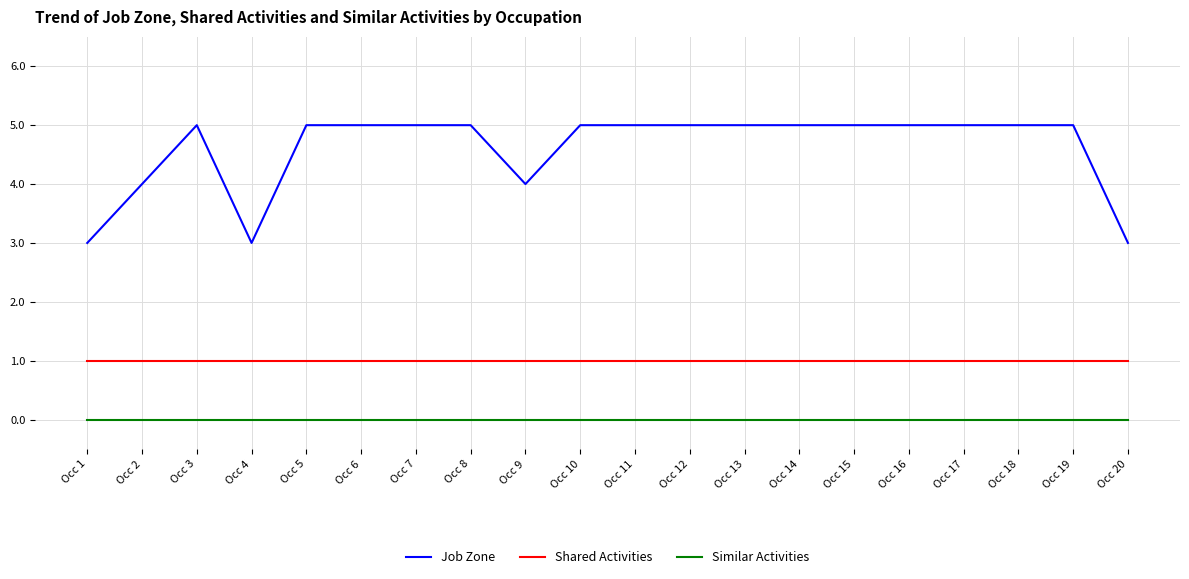

What is the spread (max minus min) of values at Occ 9?

4